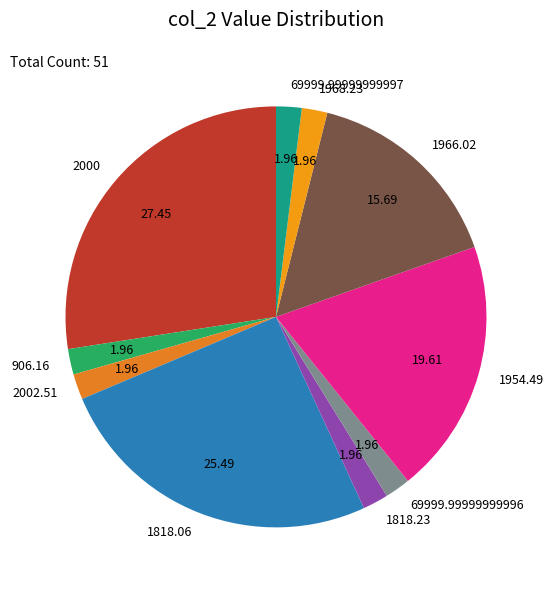

Which has a higher value, 1818.06 or 906.16?

1818.06